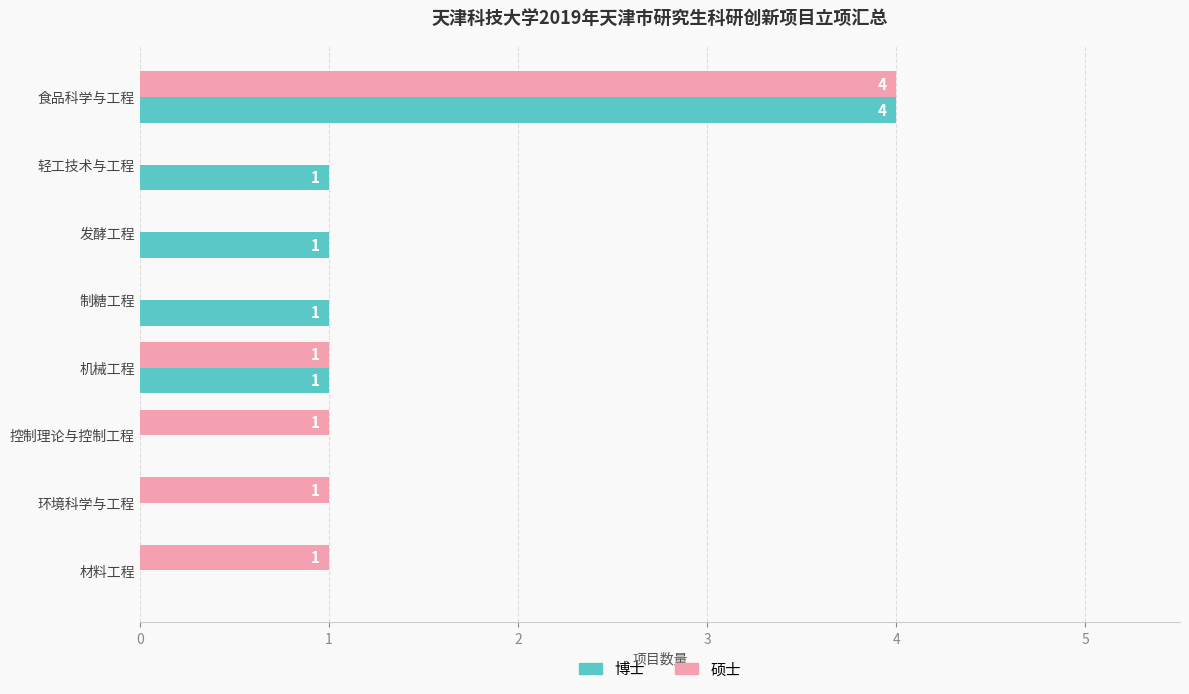

How many 硕士 values are between 0 and 1?

7